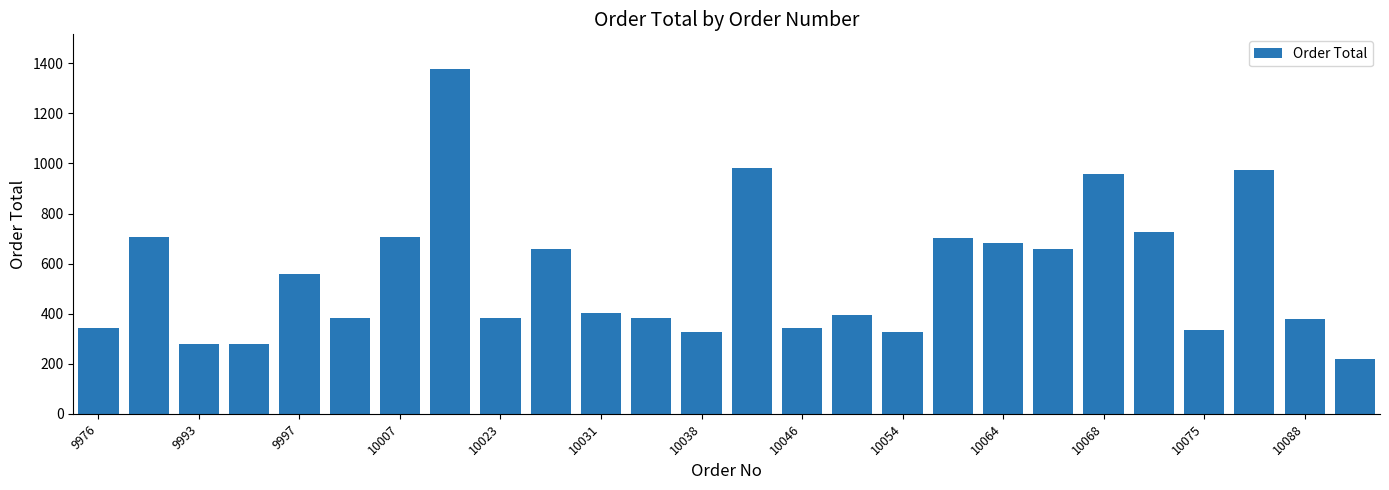

What is the maximum value shown in the chart?

1378